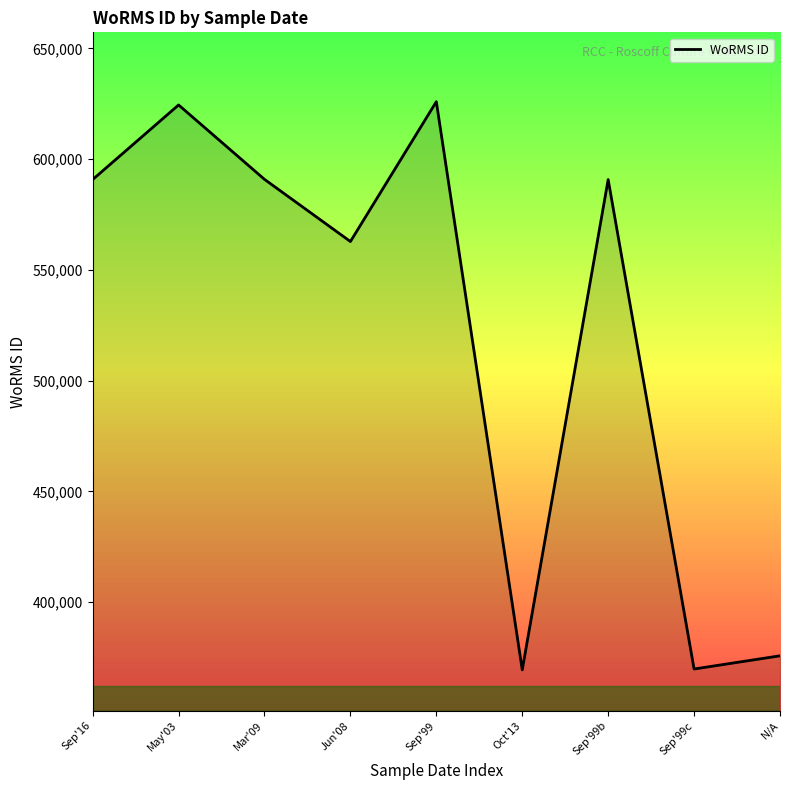

What is the maximum value shown in the chart?

625997